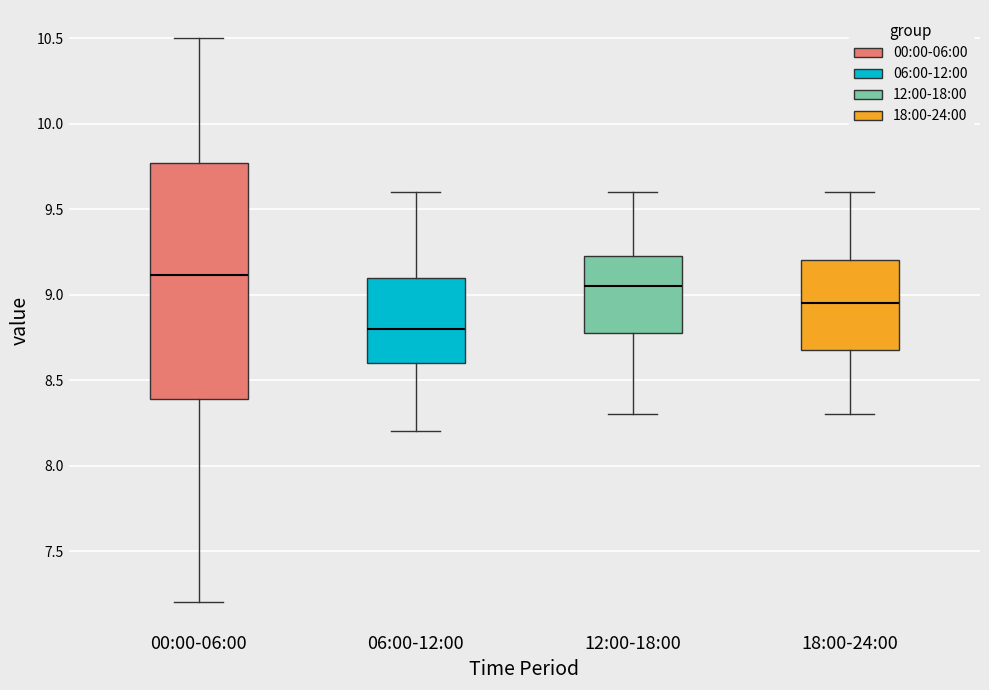

Comparing the boxes themselves (not the whiskers), which one is the tallest?

00:00-06:00